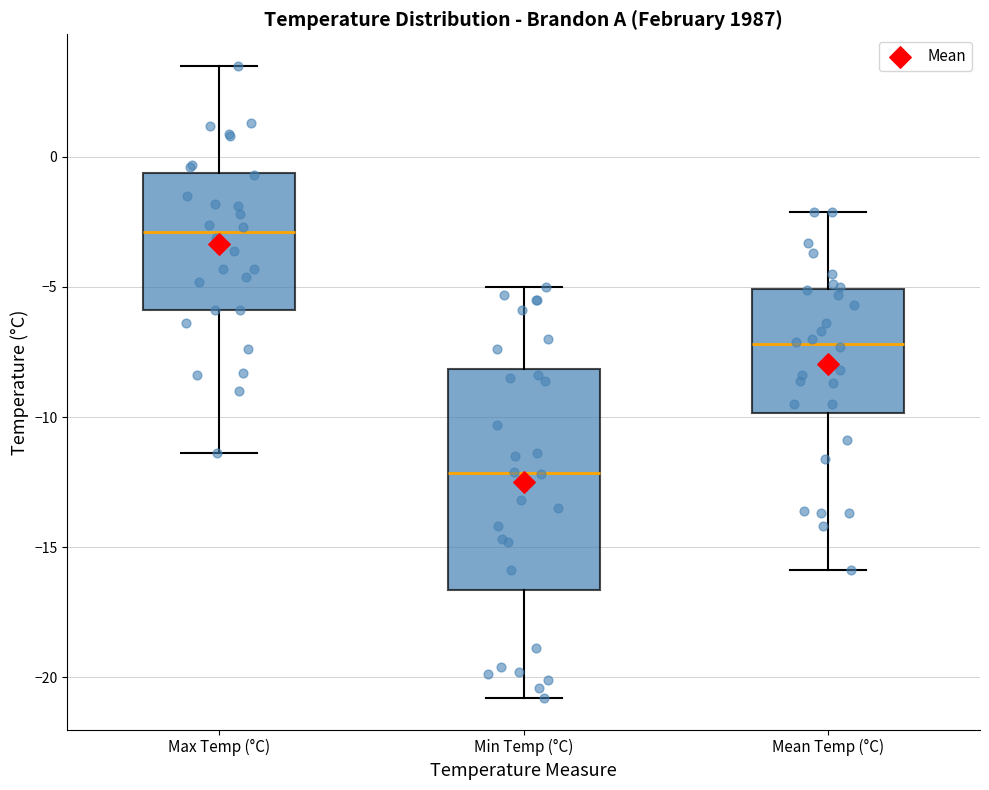

Reading left to right, read every box against the y-axis: the position of its median line, the range the box covers, and the ends of its whiskers. The values are not printed on the chart, so give them approximately, as read against the axis.

Max Temp (°C): median -3.0, box -6.0 to -0.5, whiskers -11.5 to 3.5
Min Temp (°C): median -12.0, box -16.5 to -8.0, whiskers -21.0 to -5.0
Mean Temp (°C): median -7.0, box -10.0 to -5.0, whiskers -16.0 to -2.0